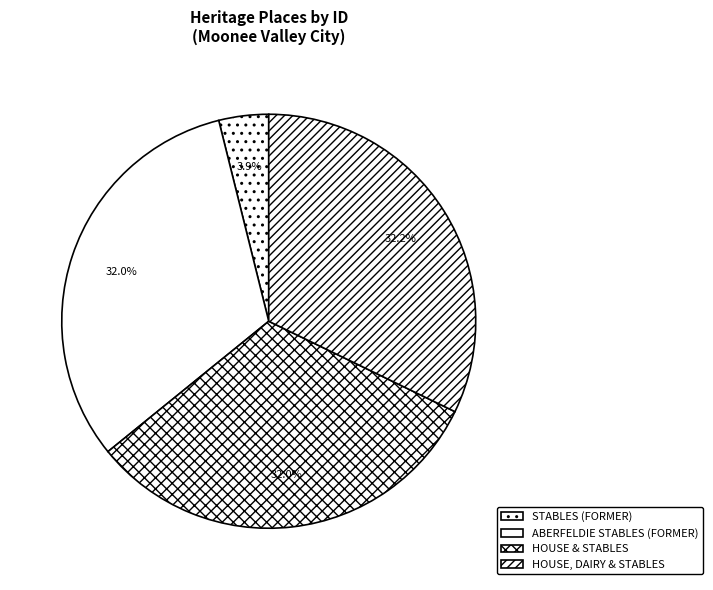

What is the ratio of the value at STABLES (FORMER) to the value at ABERFELDIE STABLES (FORMER)?

0.1